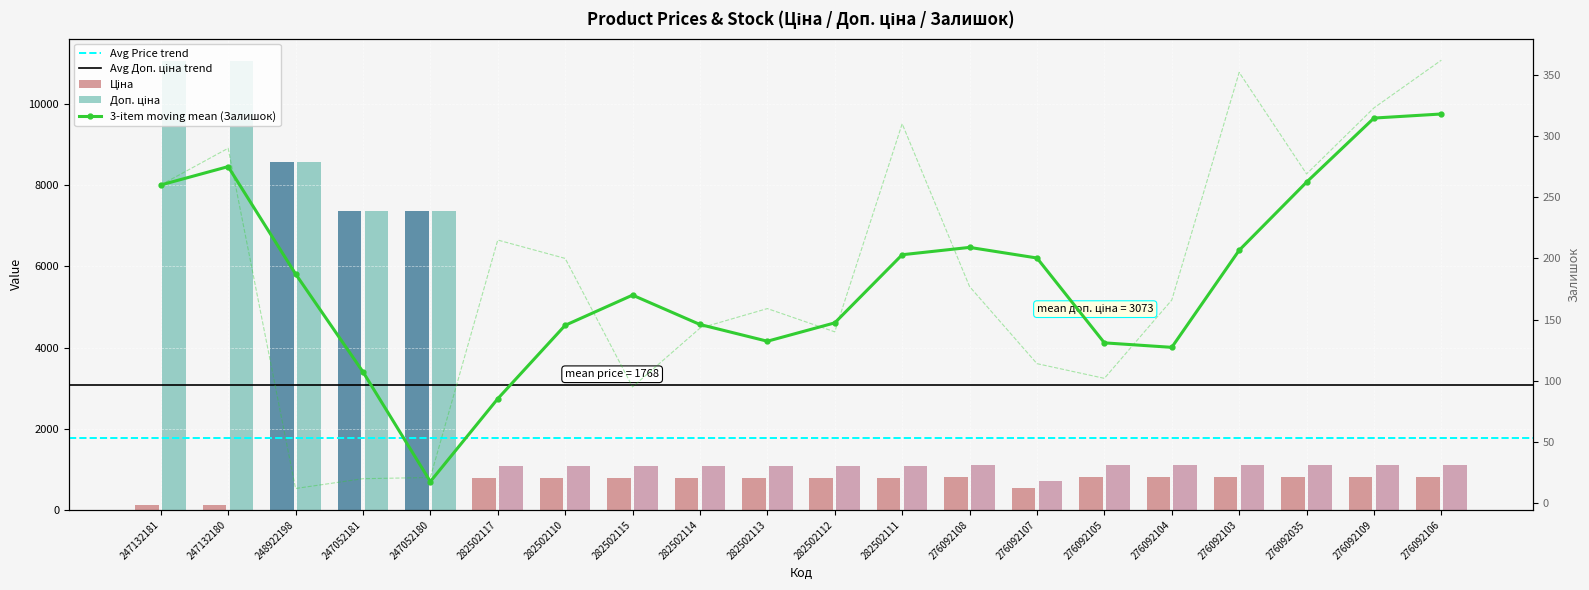

Reading right to left, what are all the values shown in this chart?

Ціна: 822.0	822.0	822.0	822.0	822.0	822.0	534.3	822.0	793.0	793.0	793.0	793.0	793.0	793.0	793.0	7360.2	7360.2	8581.1	110.5	110.5
Доп. ціна: 1114.0	1114.0	1114.0	1114.0	1114.0	1114.0	724.0	1114.0	1074.6	1074.6	1074.6	1074.6	1074.6	1074.6	1074.6	7360.2	7360.2	8581.1	11055.0	11055.0
Залишок: 362.0	323.0	269.0	352.0	166.0	102.0	114.0	177.0	310.0	140.0	159.0	143.0	95.0	200.0	215.0	21.0	20.0	12.0	290.0	260.0